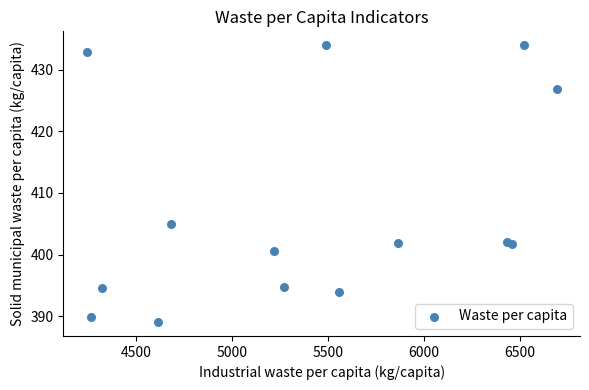

What Y value in the scatter plot is closest to 411?

405.0